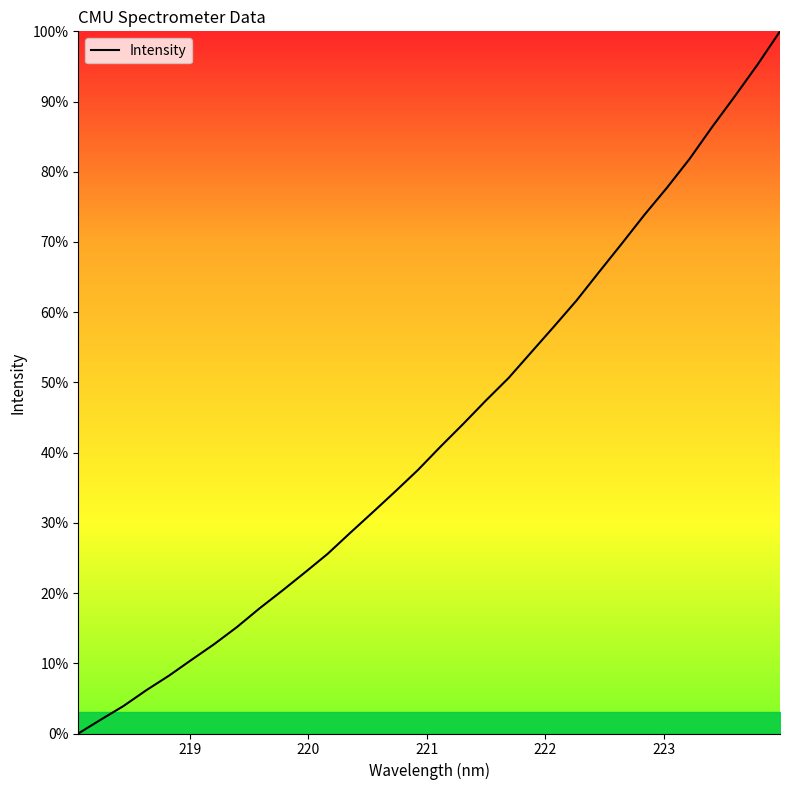

What is the greatest value displayed?

100.0